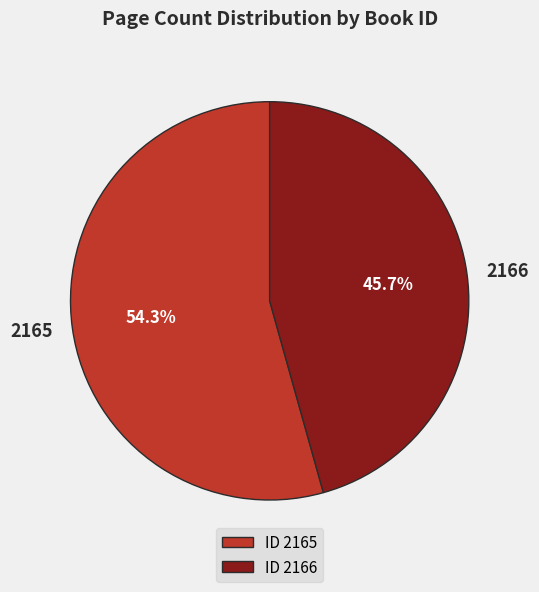

What is the ratio of the value at 2166 to the value at 2165?

0.8